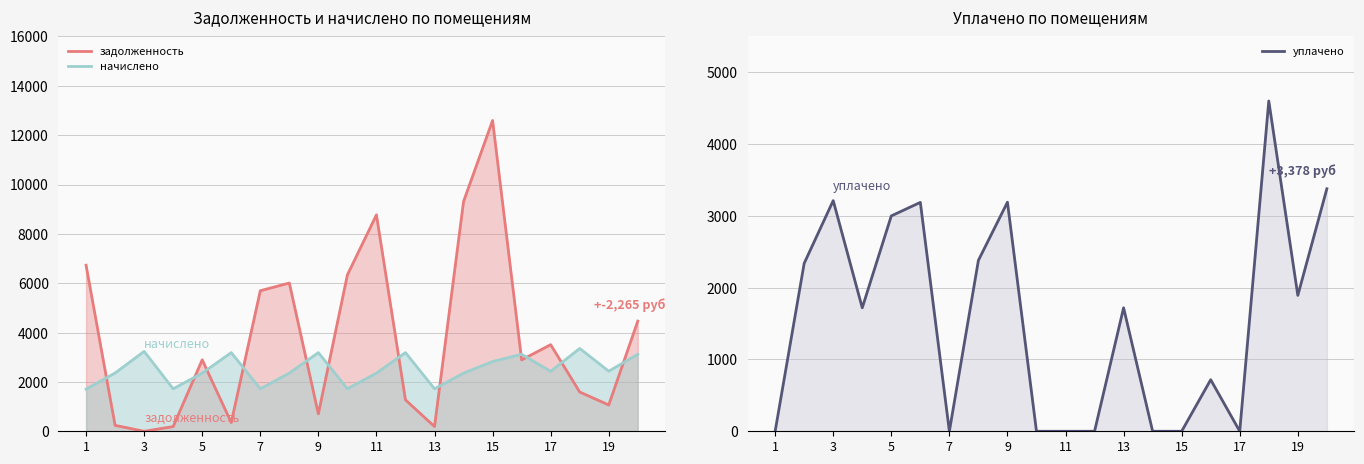

What is the difference between the second highest and minimum values in the начислено series?

1530.9